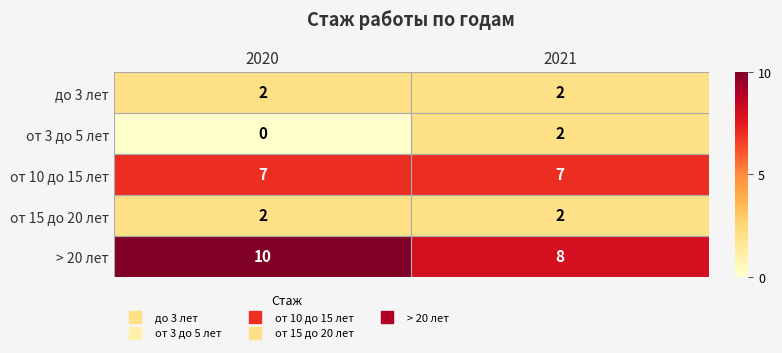

List the labels in order of > 20 лет value, smallest first.

2021, 2020